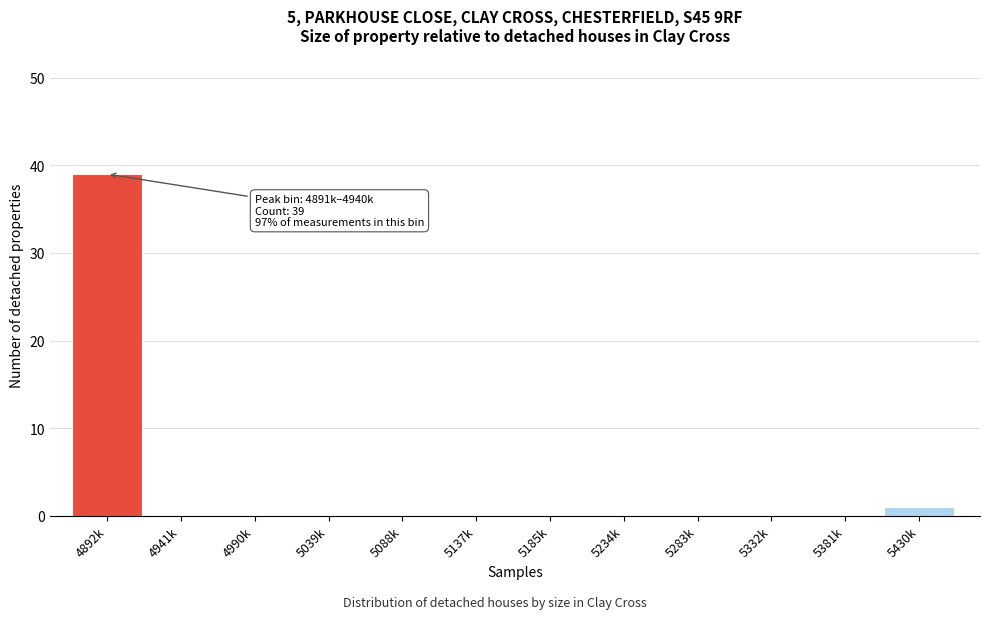

Reading right to left, list all the values displayed in this chart.

5430k=1	5381k=0	5332k=0	5283k=0	5234k=0	5185k=0	5137k=0	5088k=0	5039k=0	4990k=0	4941k=0	4892k=39